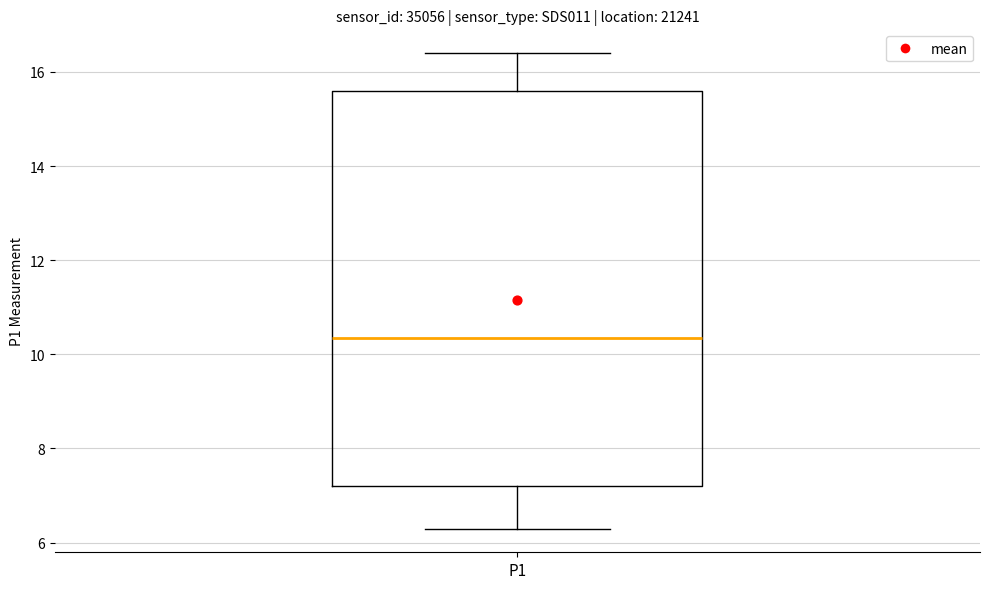

Read this box plot against the y-axis: the position of the median line, the range covered by the box, and the ends of both whiskers. The values are not printed on the chart, so give them approximately, as read against the axis.

median 10.4, box 7.2 to 15.6, whiskers 6.4 to 16.4